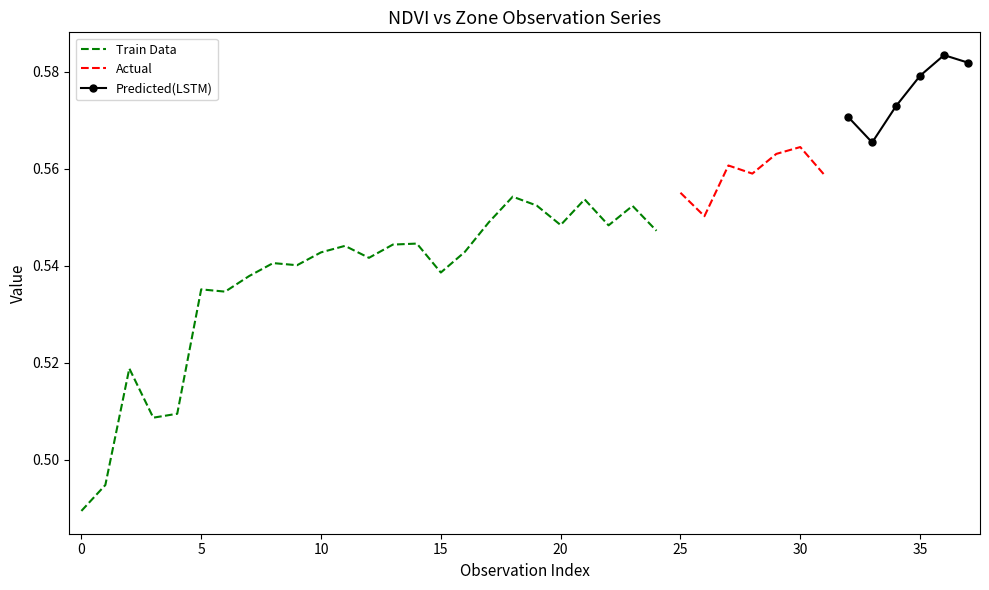

Reading left to right, what are all the values shown in this chart?

0=0.5	1=0.5	2=0.5	3=0.5	4=0.5	5=0.5	6=0.5	7=0.5	8=0.5	9=0.5	10=0.5	11=0.5	12=0.5	13=0.5	14=0.5	15=0.5	16=0.5	17=0.5	18=0.6	19=0.6	20=0.5	21=0.6	22=0.5	23=0.6	24=0.5	25=0.6	26=0.6	27=0.6	28=0.6	29=0.6	30=0.6	31=0.6	32=0.6	33=0.6	34=0.6	35=0.6	36=0.6	37=0.6